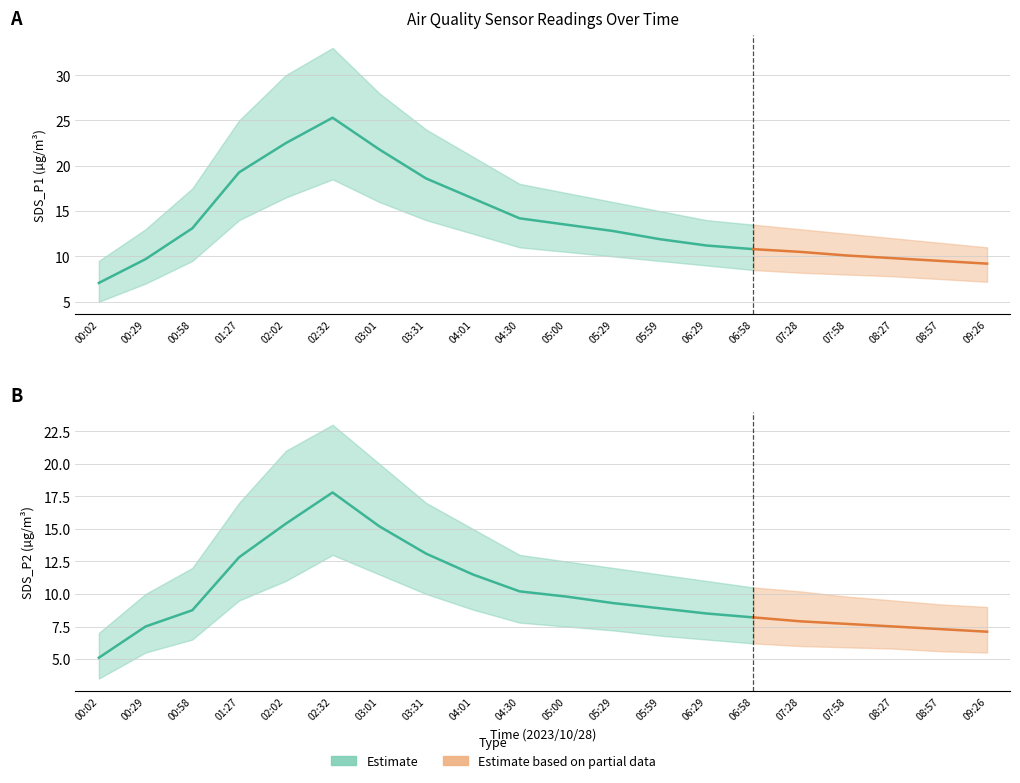

What is the lowest value of the SDS_P2 series?

5.1